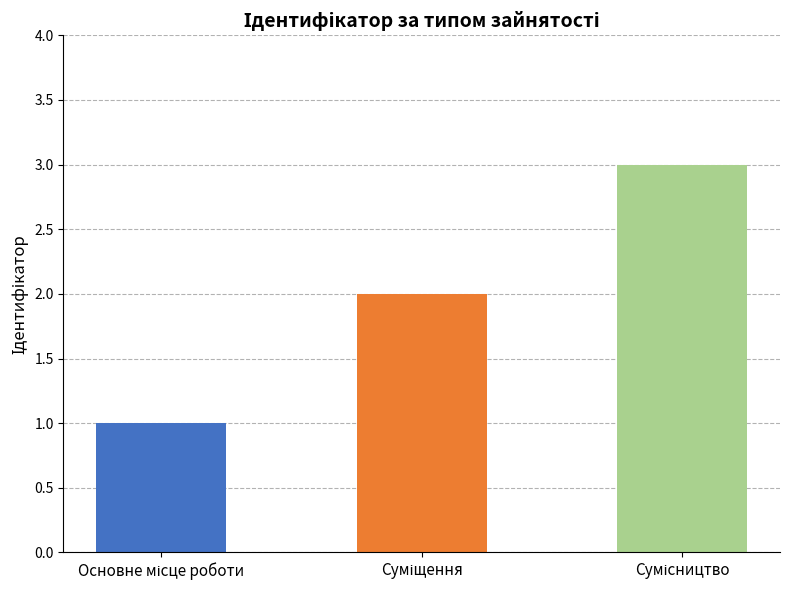

What is the difference between the second highest and minimum values?

1